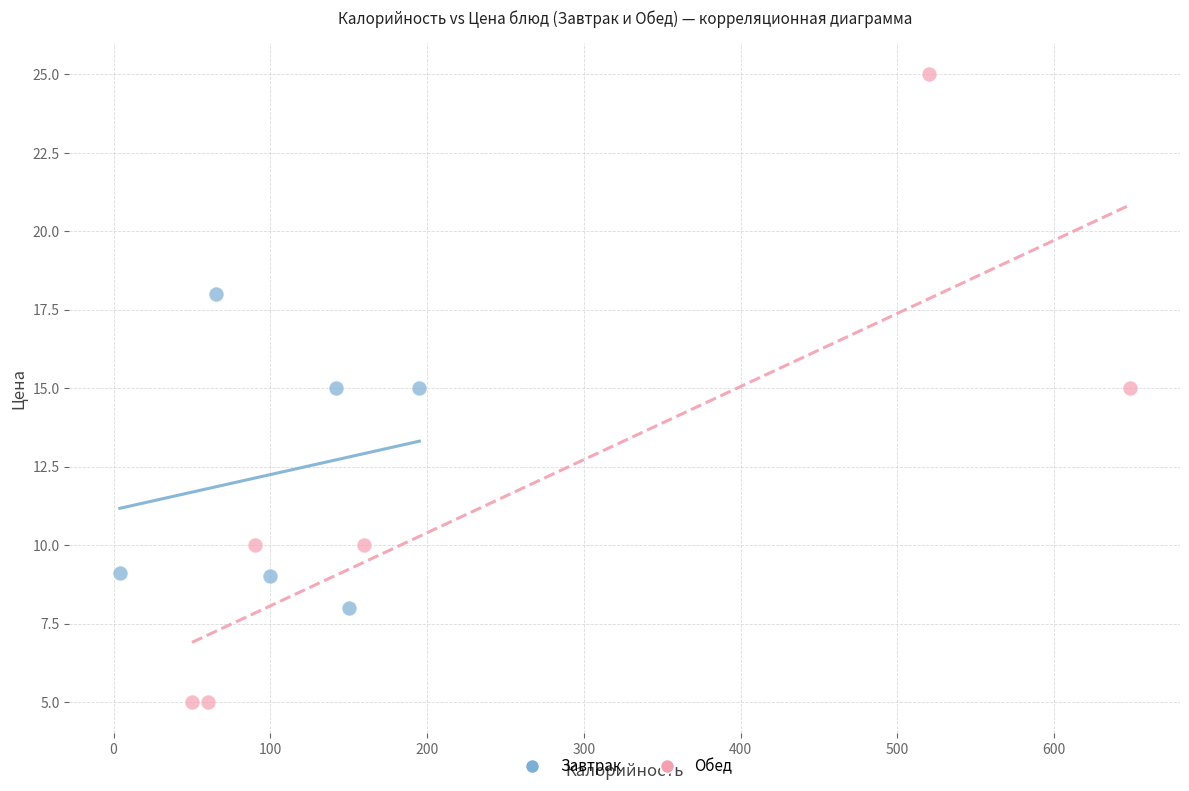

What are all the series names shown in the legend?

Завтрак, Обед